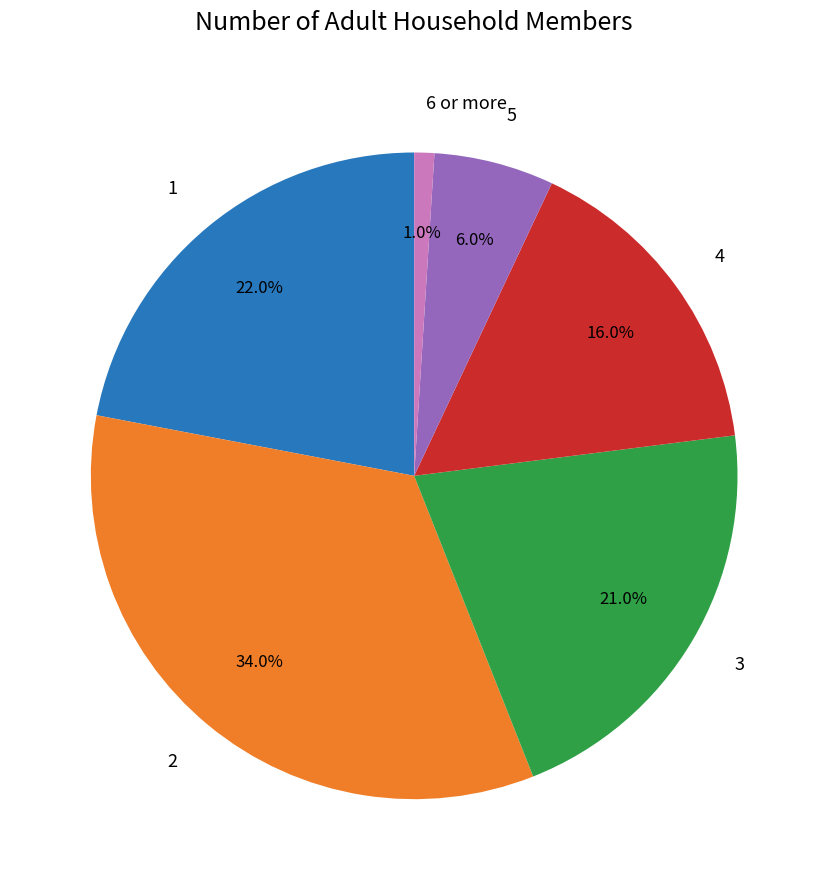

To the nearest percent, what is the combined percentage of 5 and 1?

28%